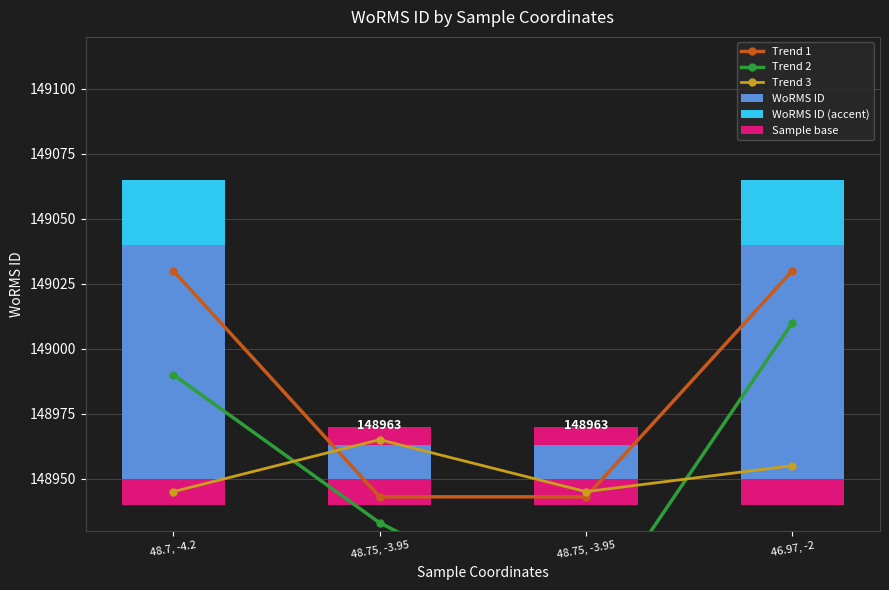

Which series has the widest spread of values?

Trend 2